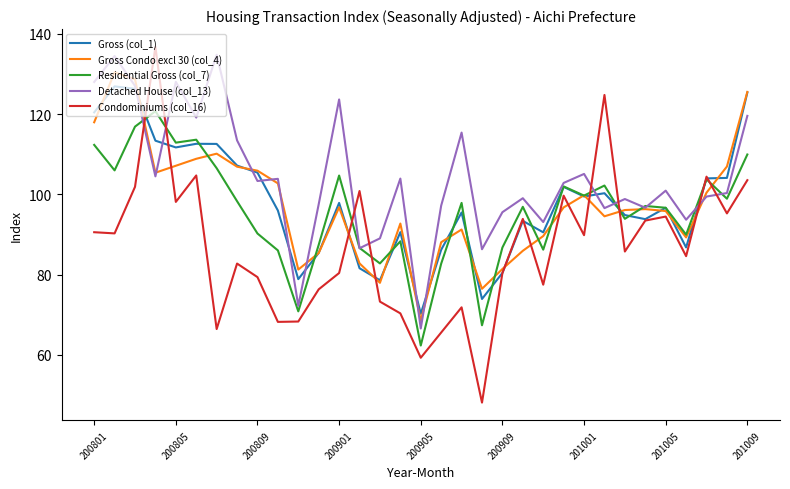

Which series has the widest spread of values?

Condominiums (col_16)